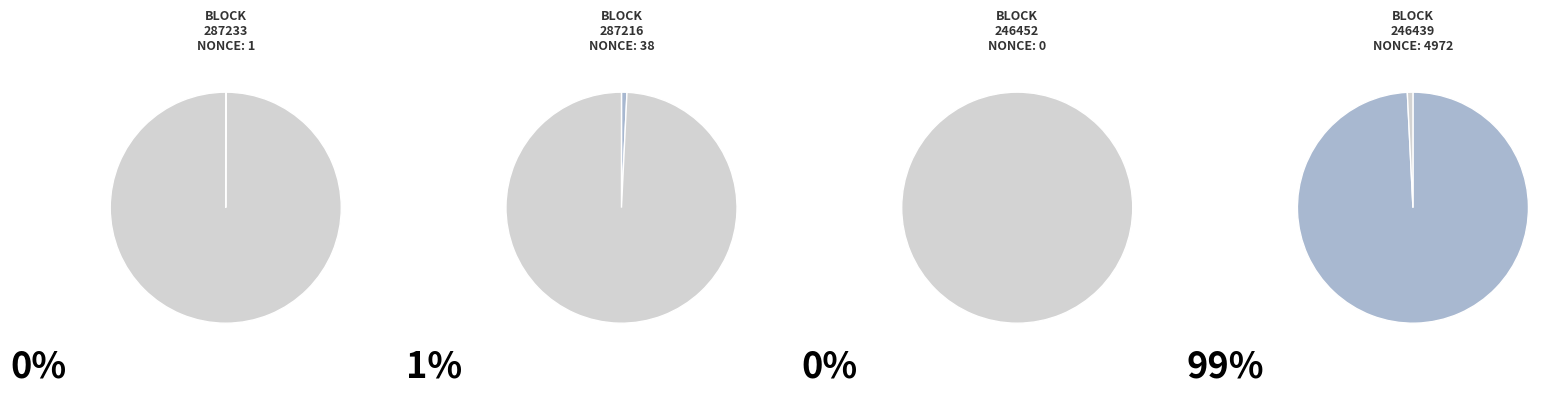

Is it true that 246439 is 99% of the pie?

True